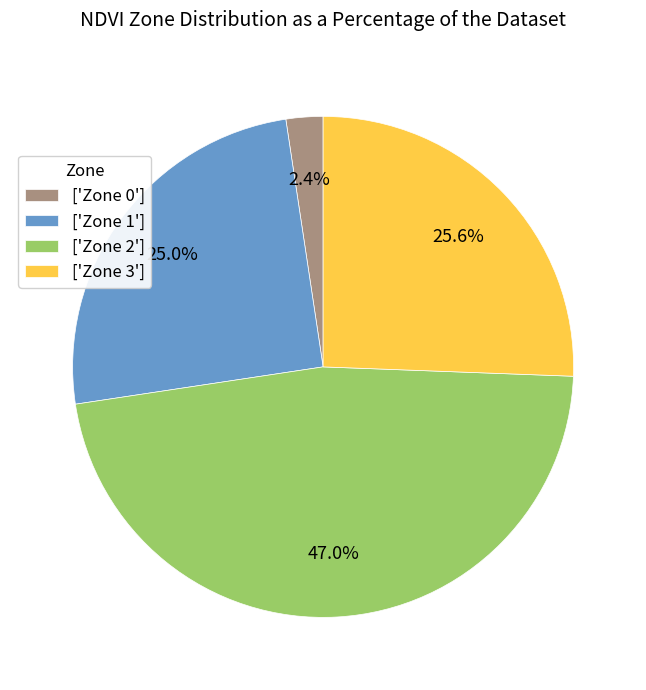

What is the ratio of the value at ['Zone 1'] to the value at ['Zone 2']?

0.5